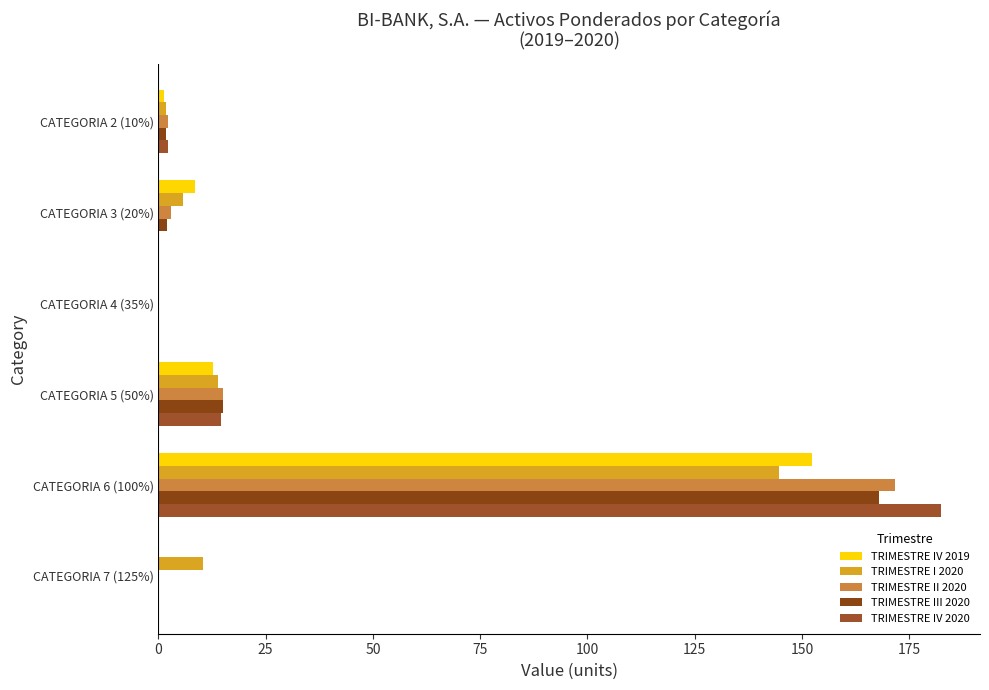

What is the value of the TRIMESTRE III 2020 bar at the 1st from the left?

1.9